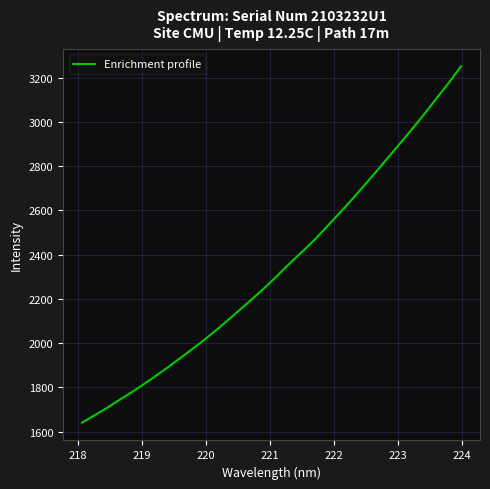

What is the maximum value shown in the chart?

3251.6